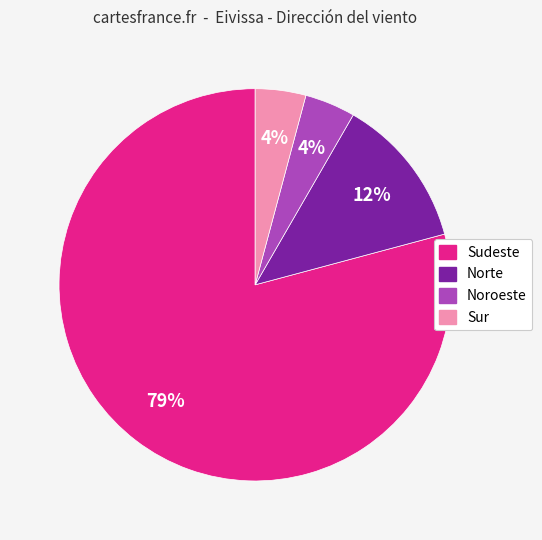

Between Noroeste and Norte, which is larger?

Norte